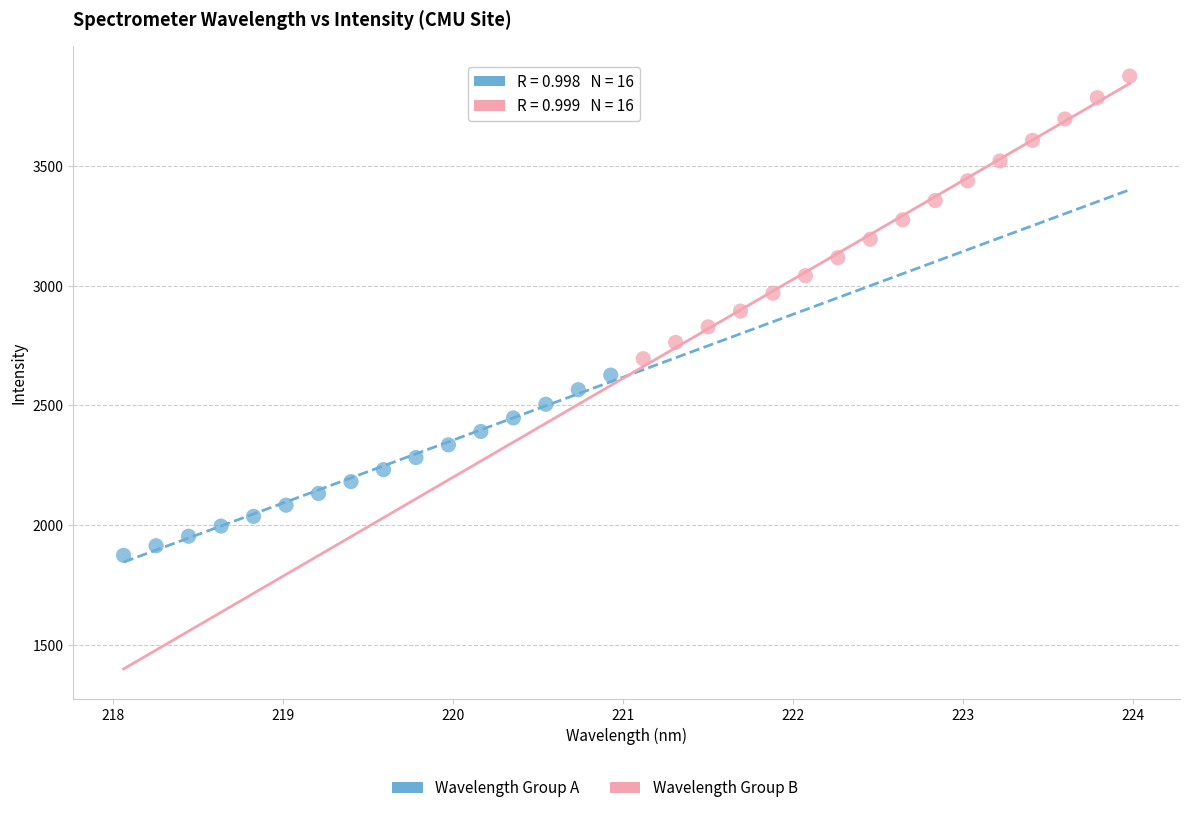

Which series reaches the minimum Y coordinate?

Wavelength Group A